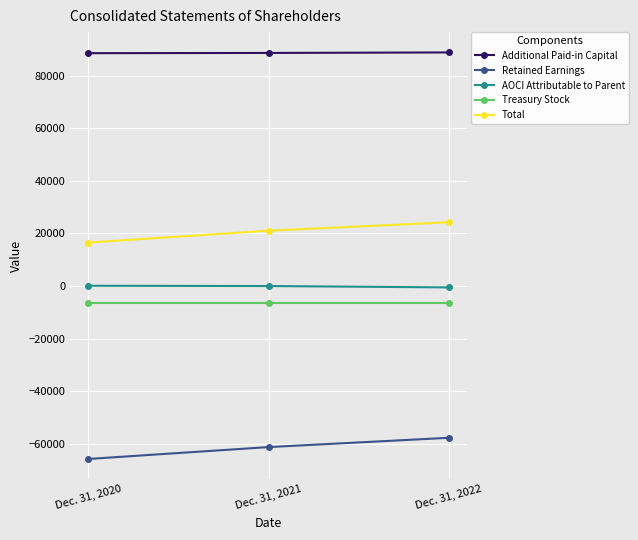

Which series has the largest total across all categories?

Additional Paid-in Capital